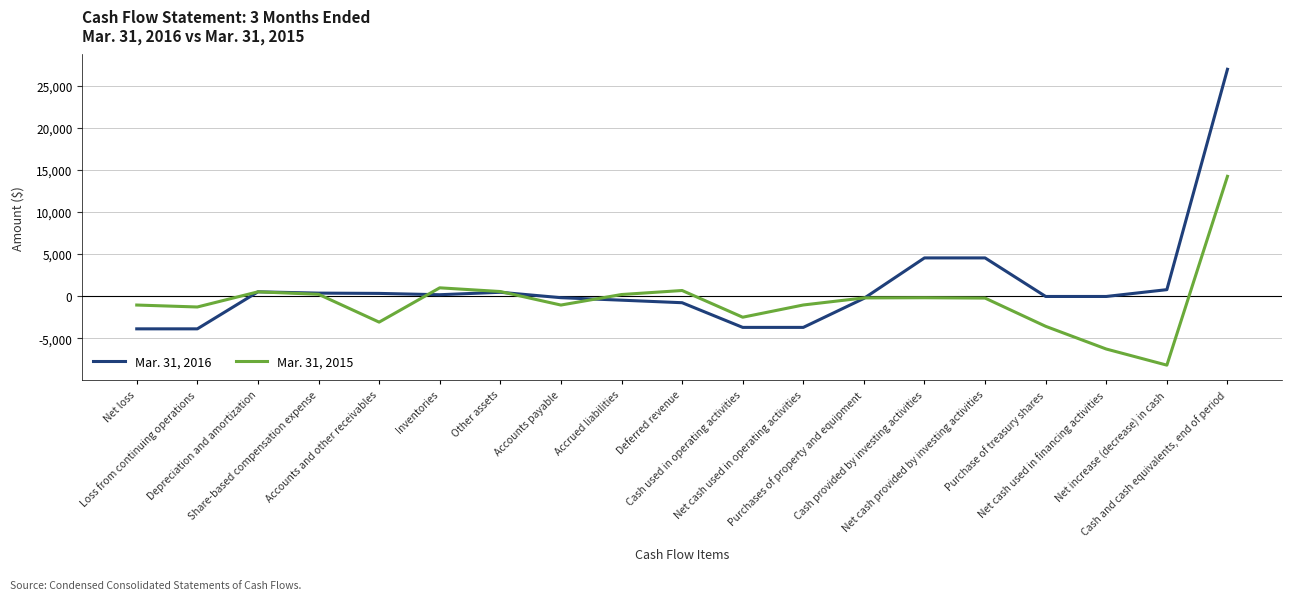

At which category is the sum across all series the highest?

Cash and cash equivalents, end of period